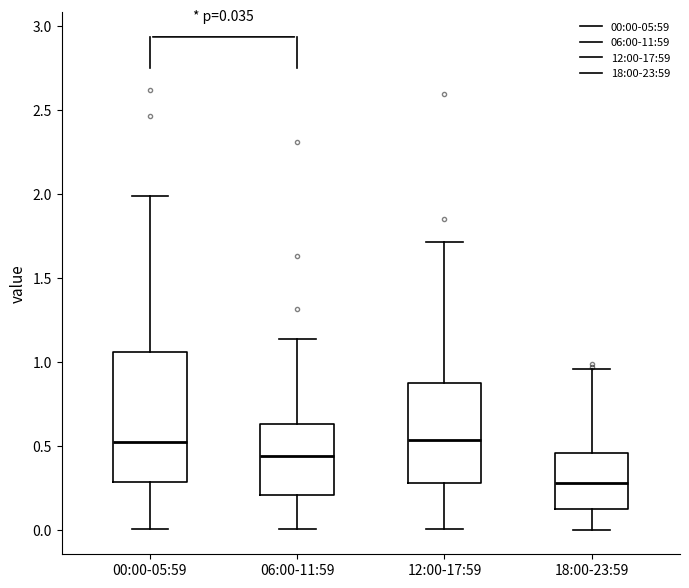

Comparing the boxes themselves (not the whiskers), which one is the tallest?

00:00-05:59